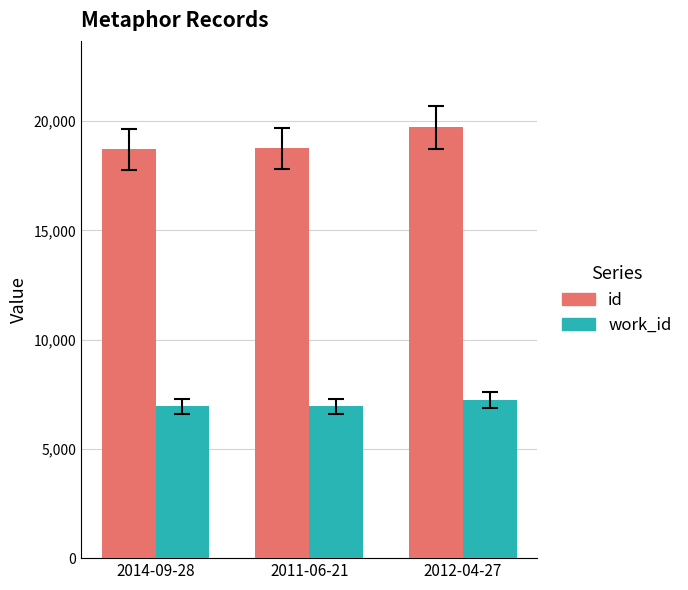

What is the smallest value displayed?

6946